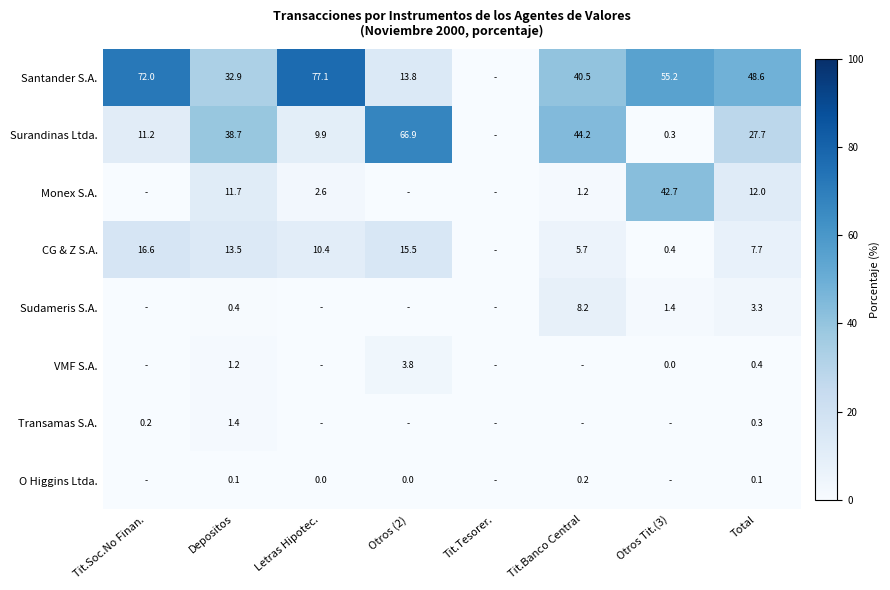

At which category is the sum across all series the highest?

Total